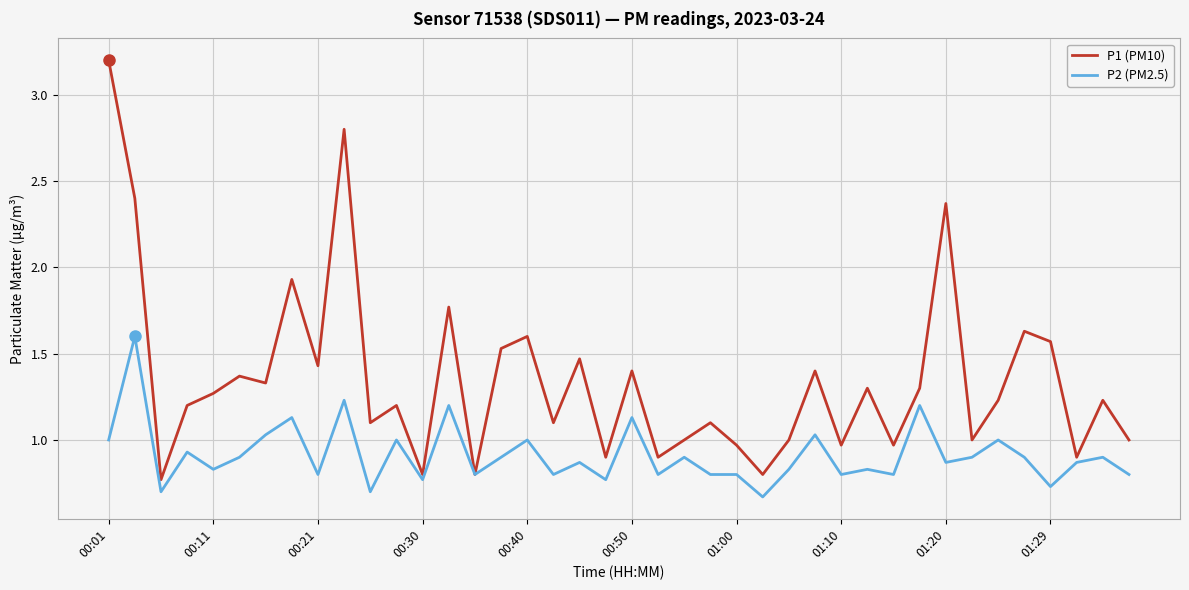

Which series has the largest total across all categories?

P1 (PM10)